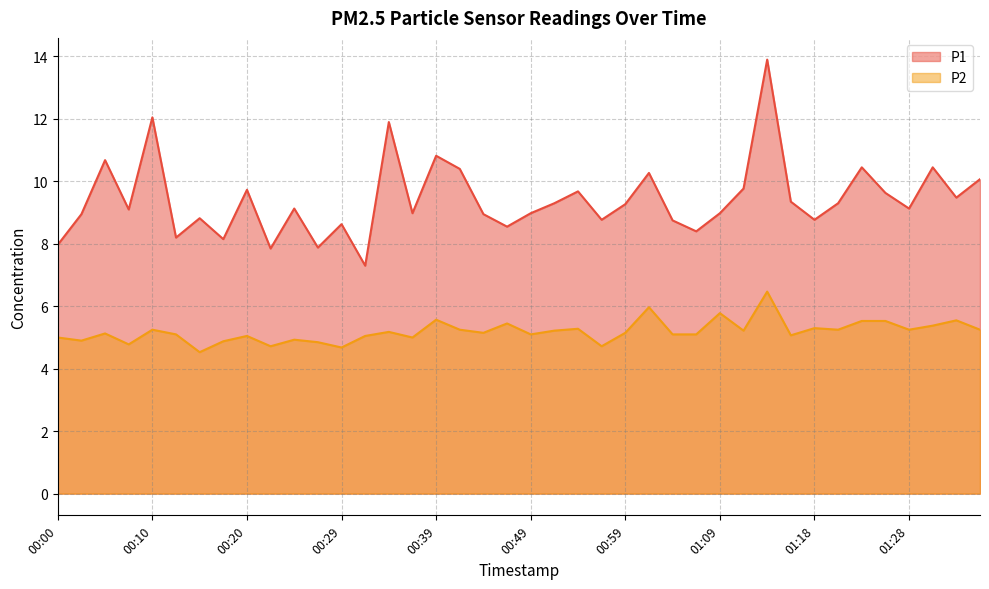

In P1, how many points are lower than both neighbors (excluding endpoints)?

13